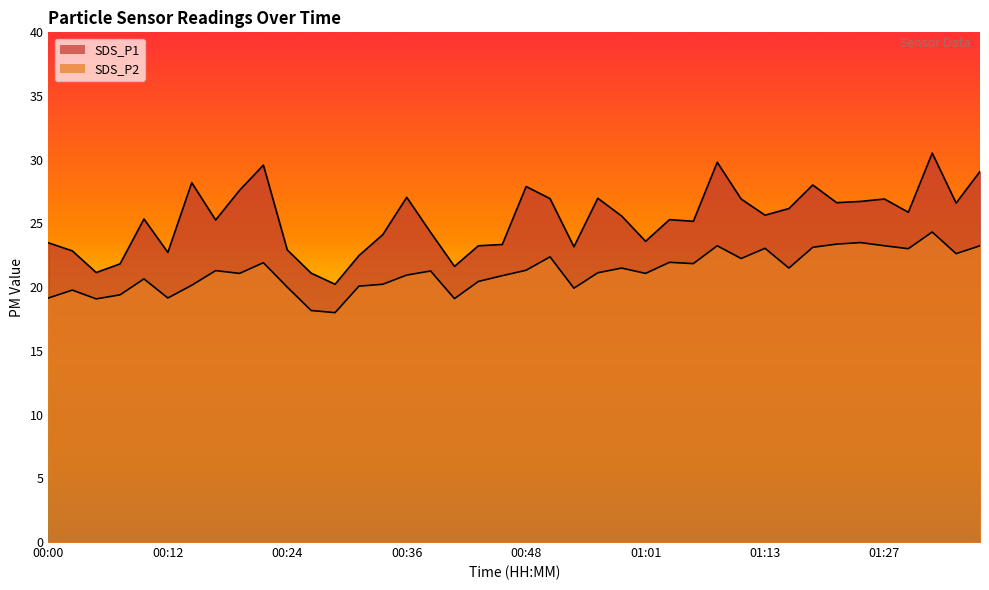

How many data points in SDS_P2 are less than 21?

17